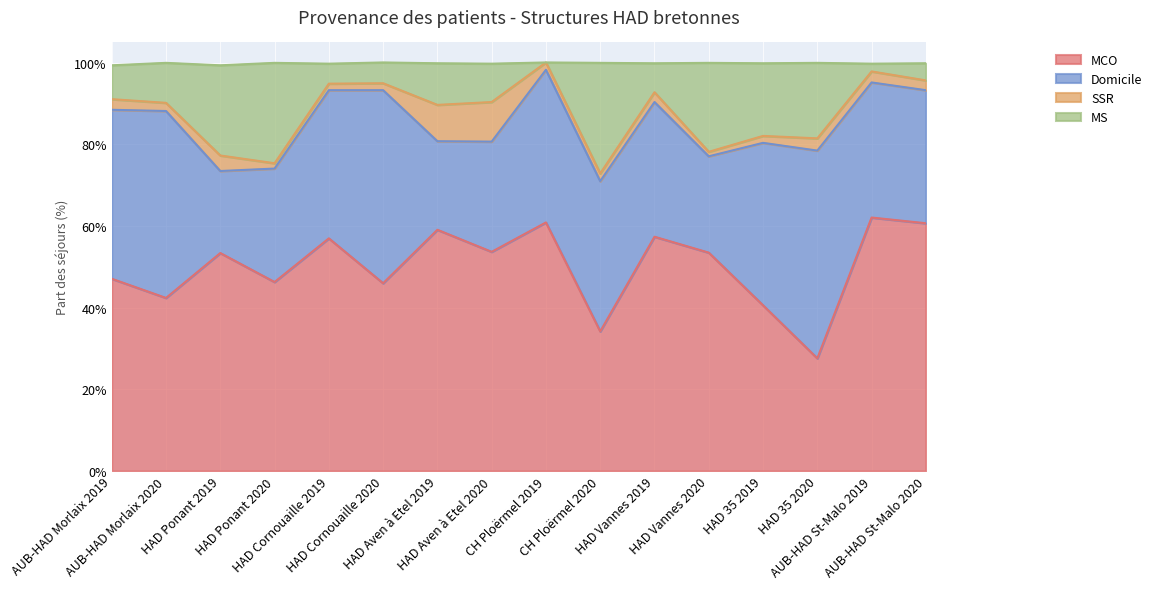

What position from the right is AUB-HAD Morlaix 2020?

15